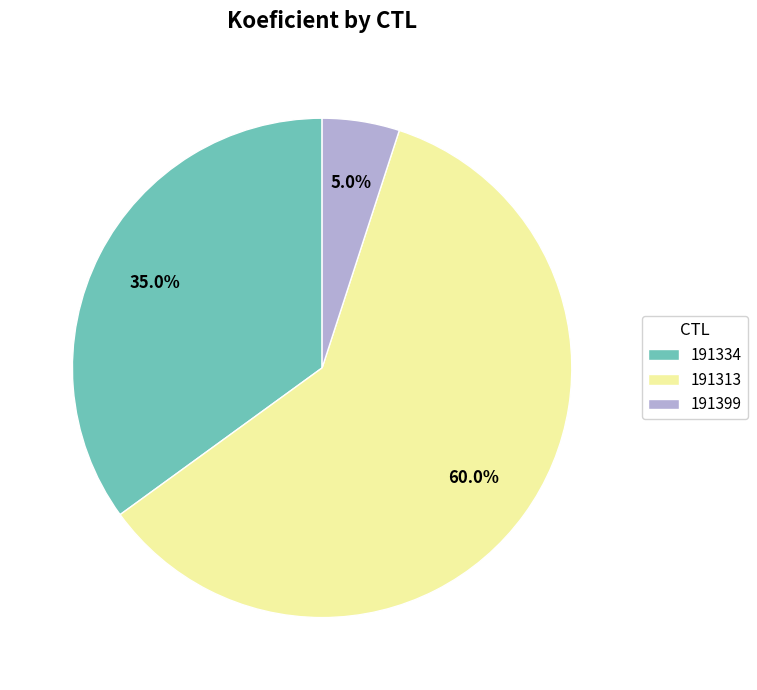

How many slices are in this pie chart?

3